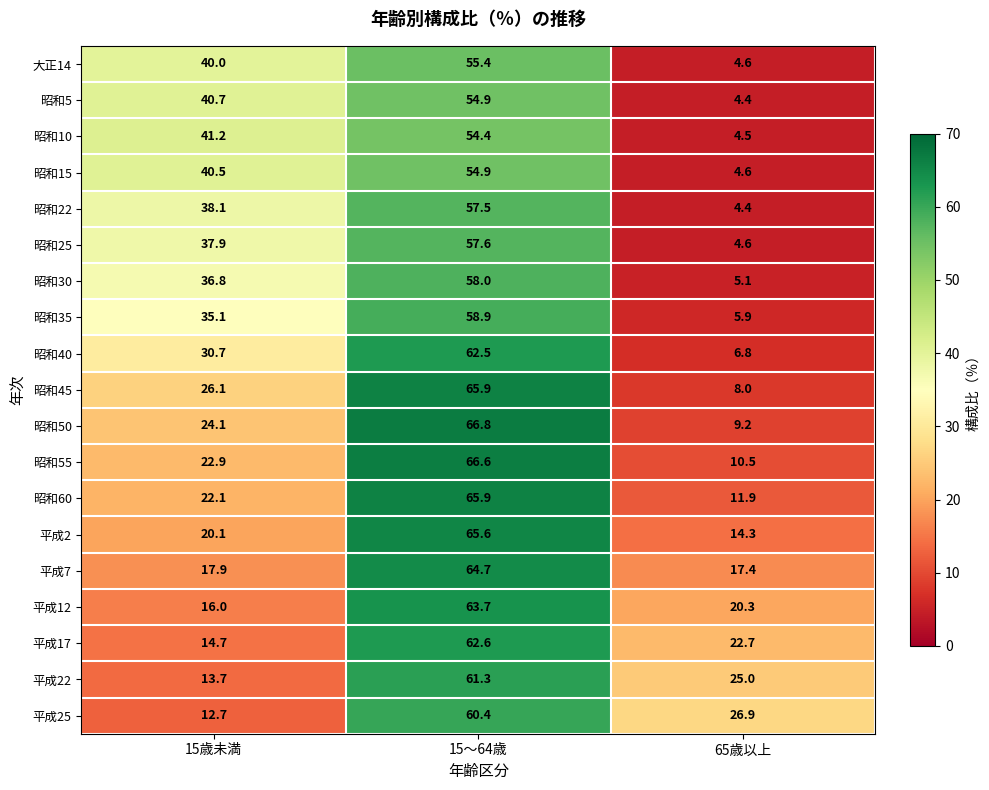

What is the difference between the maximum and minimum values in the 平成22 series?

47.6